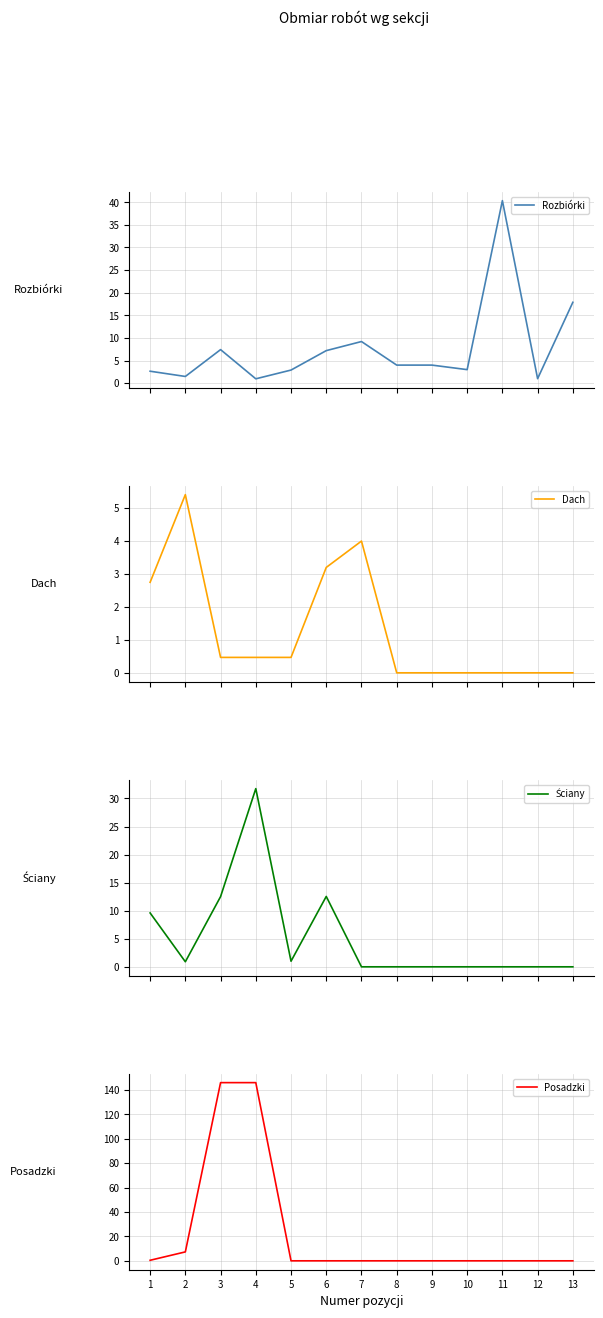

After their last crossing, which series has the higher values: Ściany or Dach?

Dach